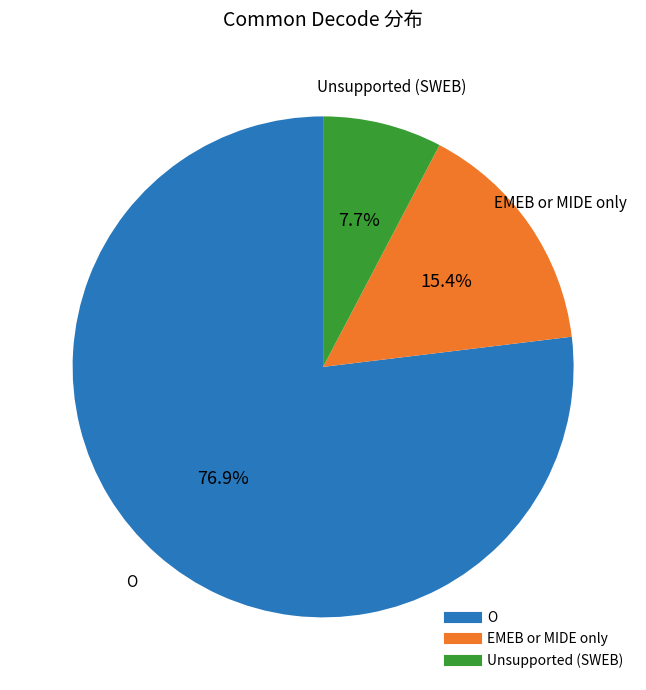

To the nearest percent, what is the difference between the largest and smallest slice percentages?

69%